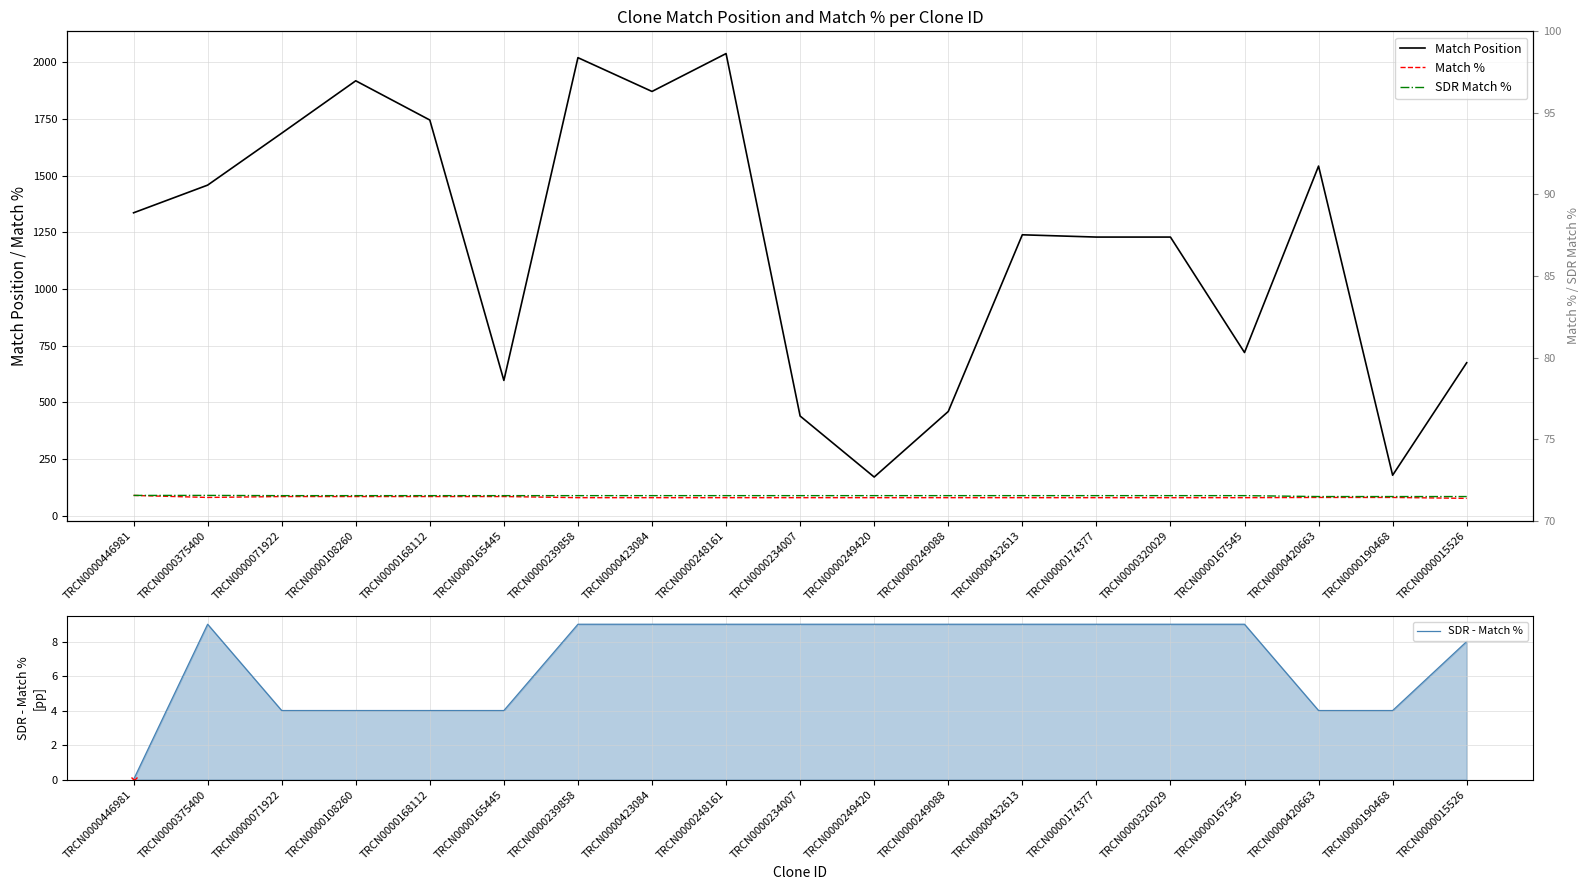

Reading right to left, list all the values displayed in this chart.

Match Position: 675	179	1542	720	1229	1229	1239	460	171	440	2038	1871	2020	597	1745	1918	1687	1458	1336
Match %: 77	81	81	80	80	80	80	80	80	80	80	80	80	85	85	85	85	81	90
SDR Match %: 85	85	85	89	89	89	89	89	89	89	89	89	89	89	89	89	89	90	90
SDR - Match %: 8	4	4	9	9	9	9	9	9	9	9	9	9	4	4	4	4	9	0